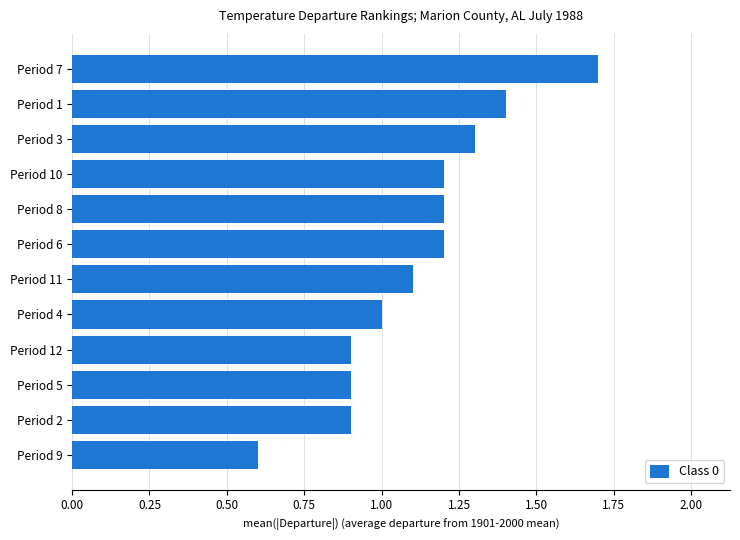

At which label is the value closest to 1?

Period 4